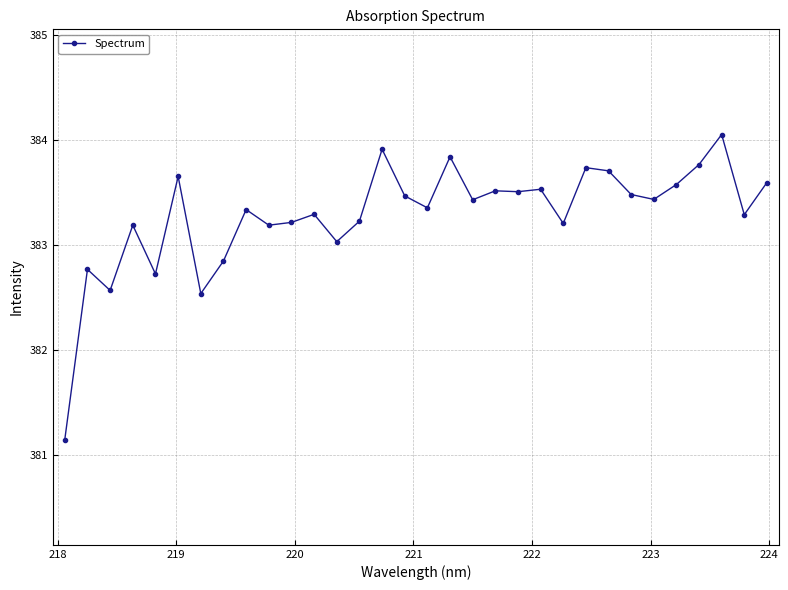

What is the sum of all values?

12265.1